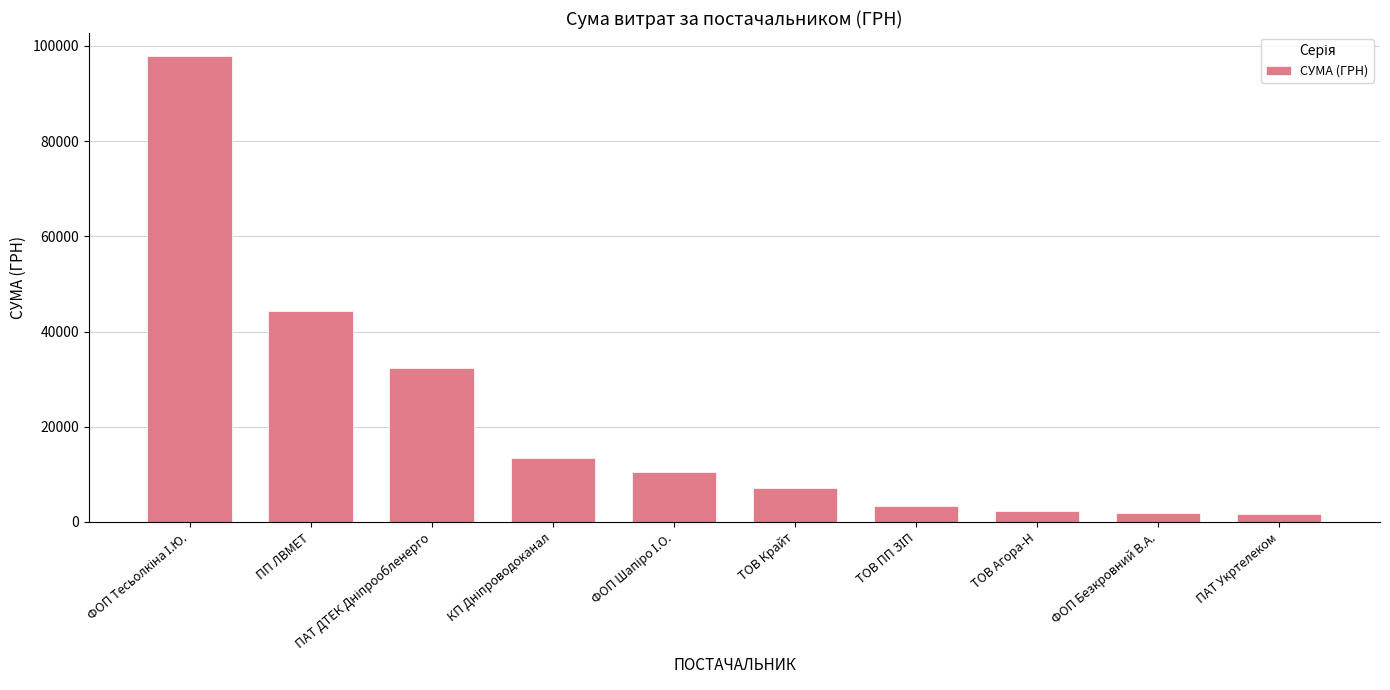

Between ПАТ Укртелеком and ТОВ Крайт, which is larger?

ТОВ Крайт